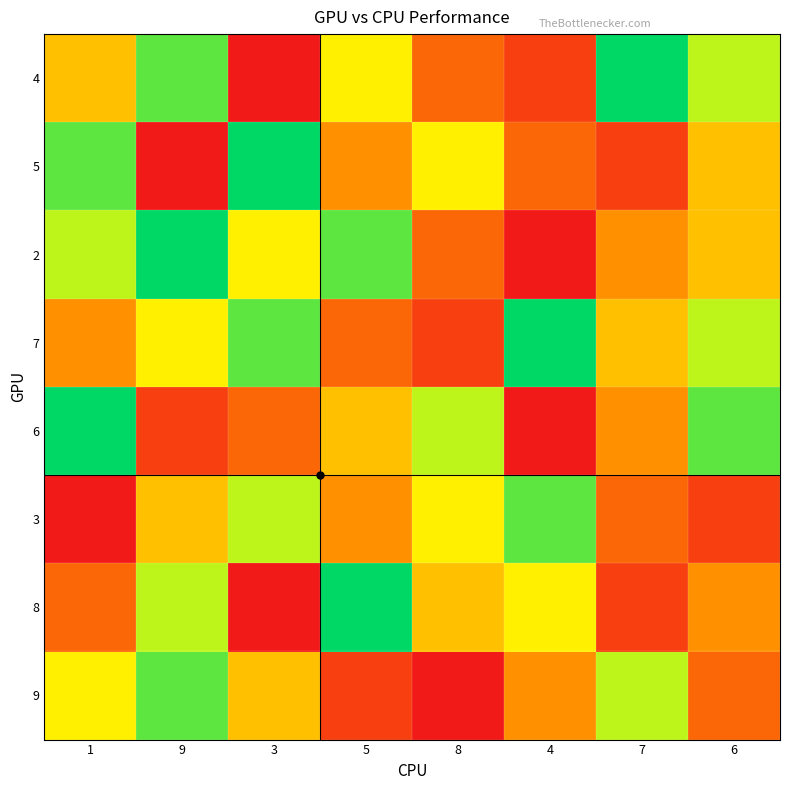

At which category does the chart reach its minimum across all series?

3